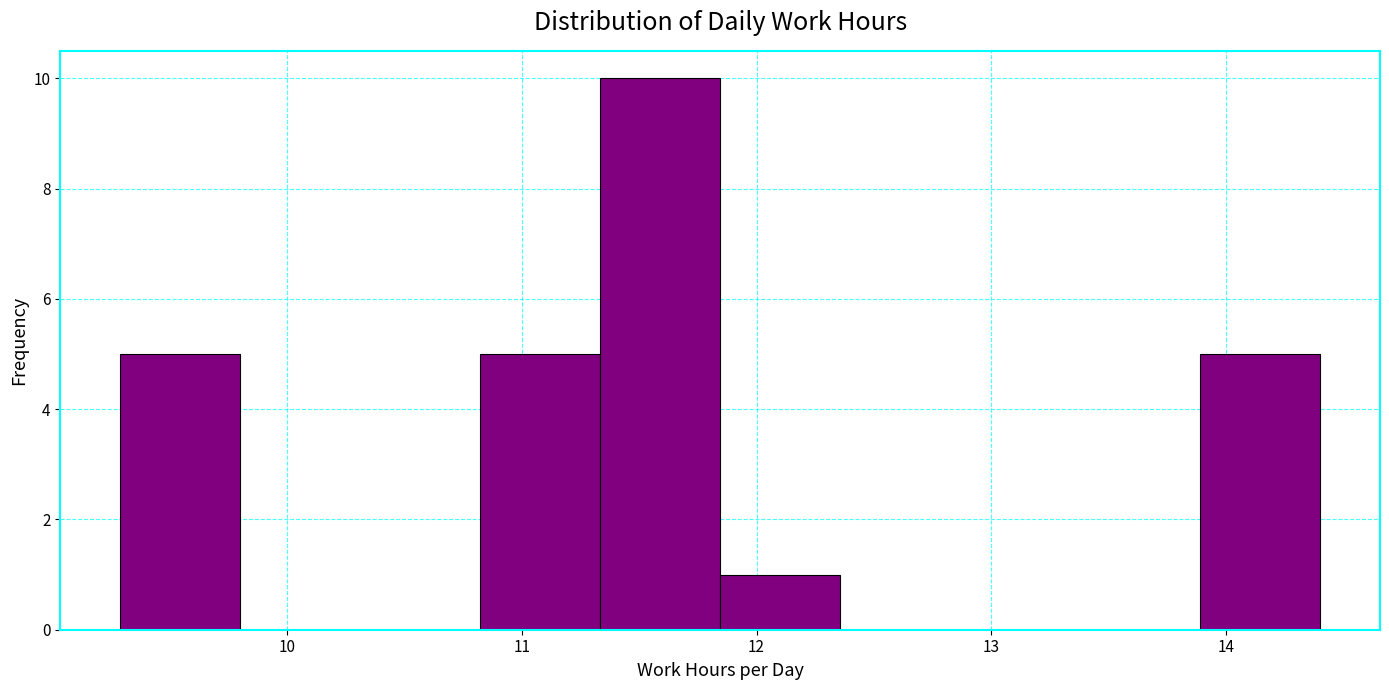

What is the height of the bar covering 11.3 to 11.8 on the x-axis? Neither the bar edges nor the heights are printed on the chart, so give them approximately, as read against the axes.

10